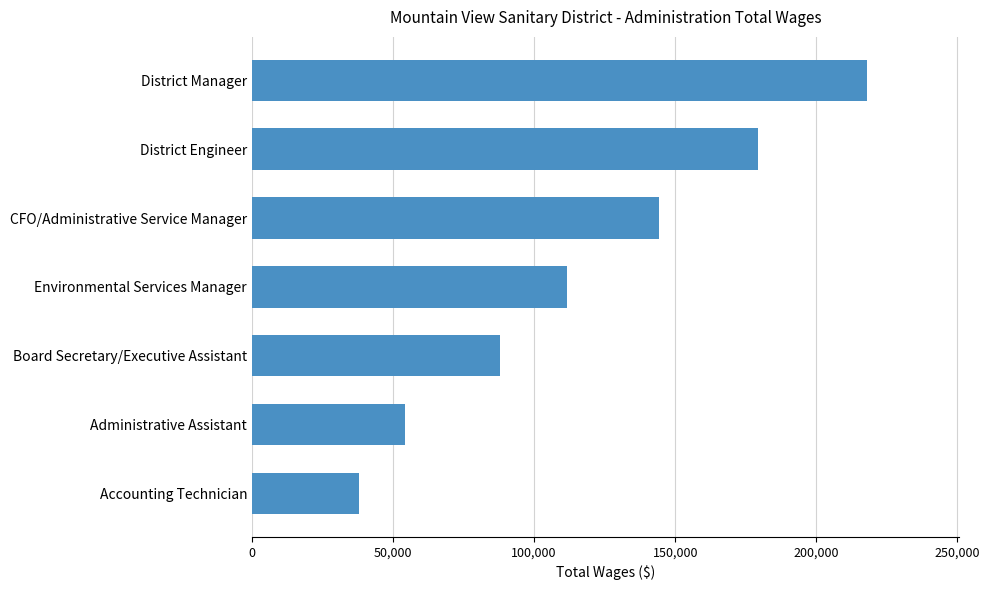

Rank the categories by value from lowest to highest.

Accounting Technician, Administrative Assistant, Board Secretary/Executive Assistant, Environmental Services Manager, CFO/Administrative Service Manager, District Engineer, District Manager